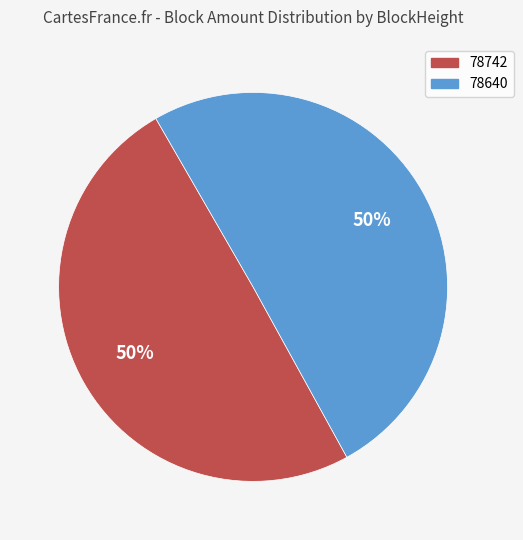

How many slices are in this pie chart?

2